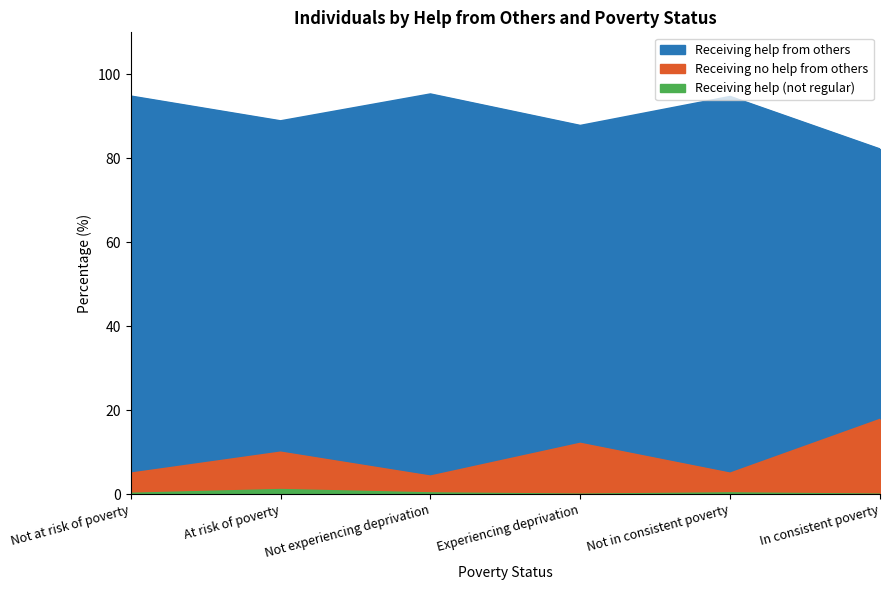

Rank the series at Experiencing deprivation from highest to lowest value.

Receiving help from others, Receiving no help from others, Receiving help (not regular)